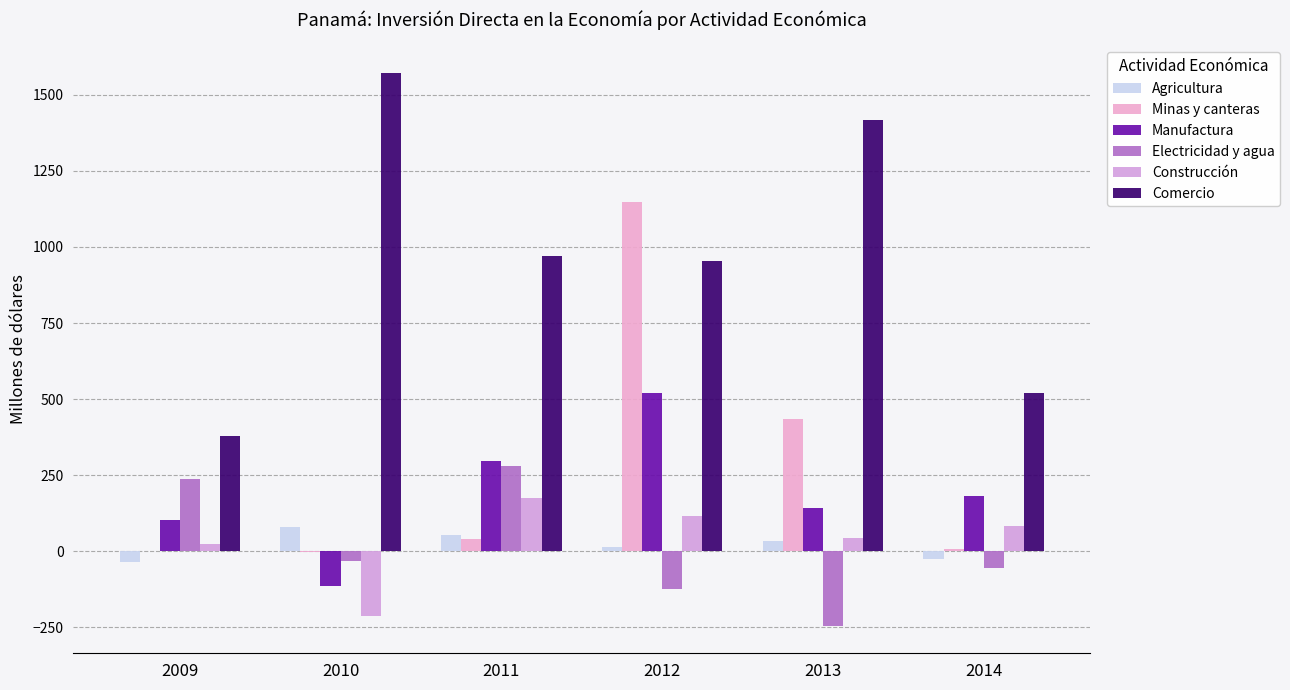

What is the average value of the Electricidad y agua series?

10.3